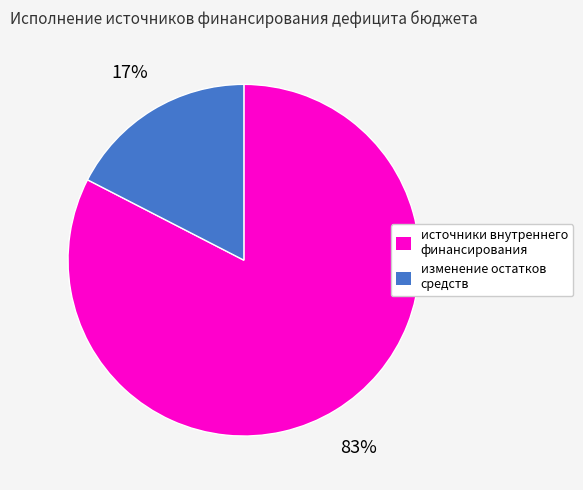

What is the largest slice in the pie chart?

источники внутреннего финансирования